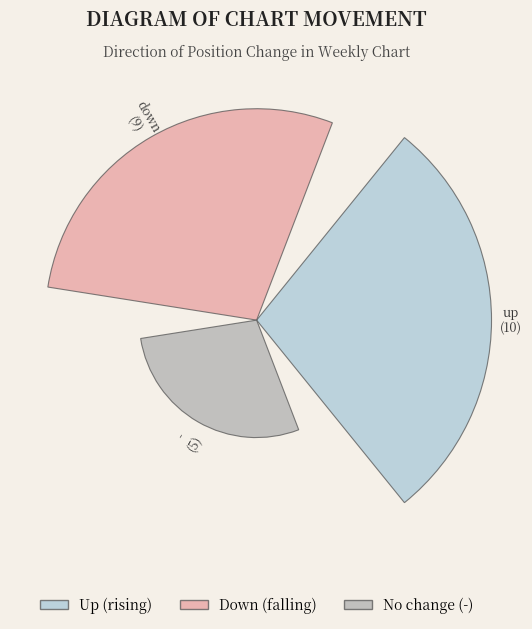

The down slice represents 38% of the pie. True or false?

True